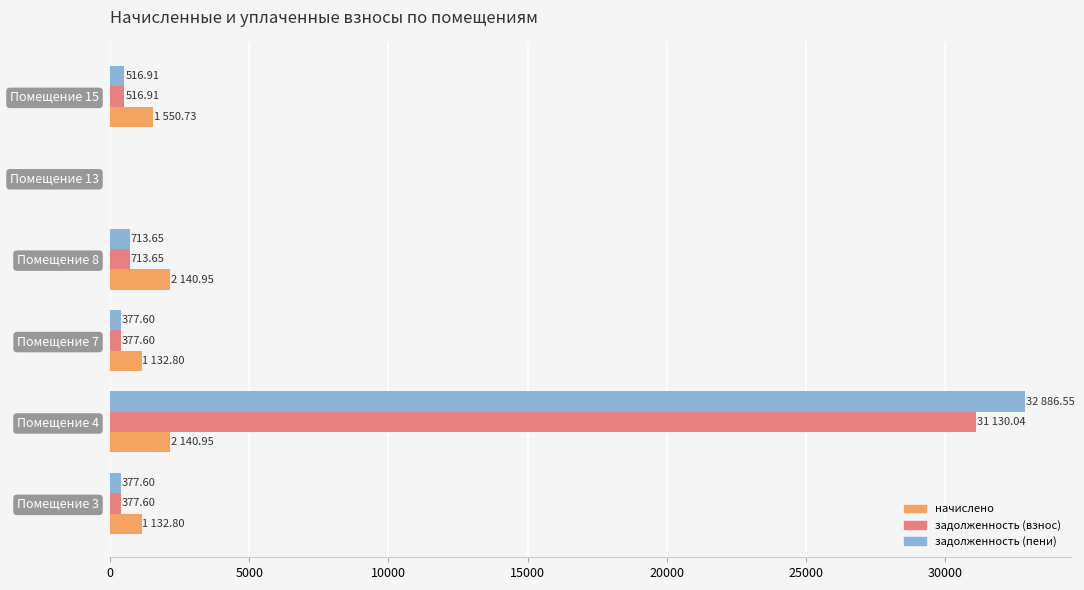

What is the sum of all задолженность (взнос) values?

33115.8